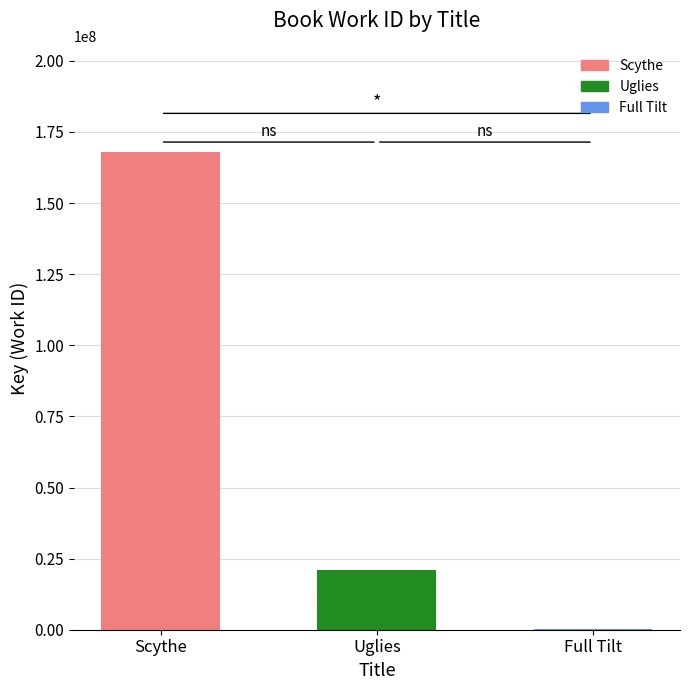

What is the difference between the values at Uglies and Scythe?

147212137